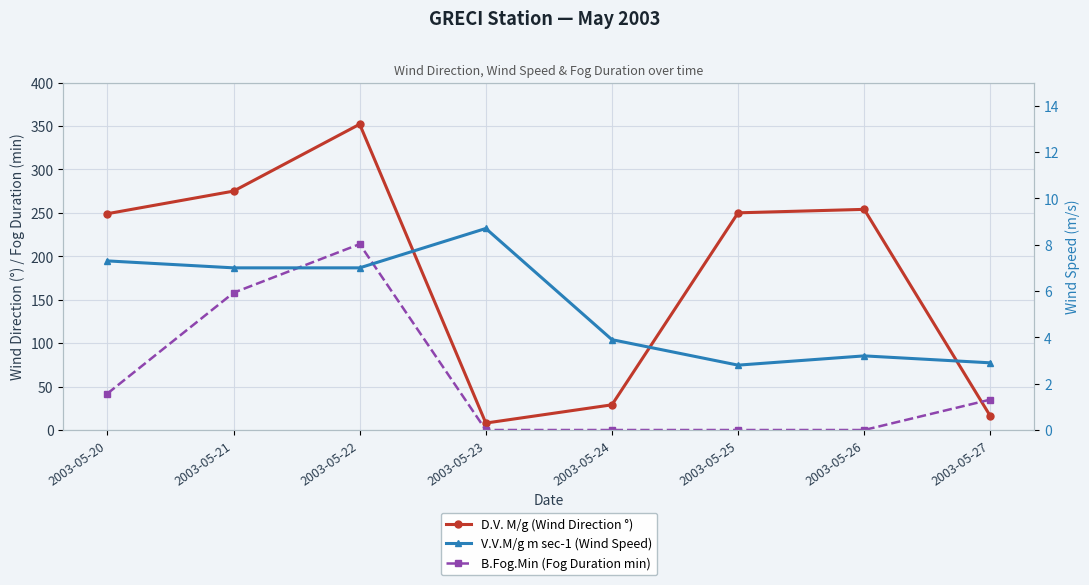

What is the spread (max minus min) of values at 2003-05-24?

29.0